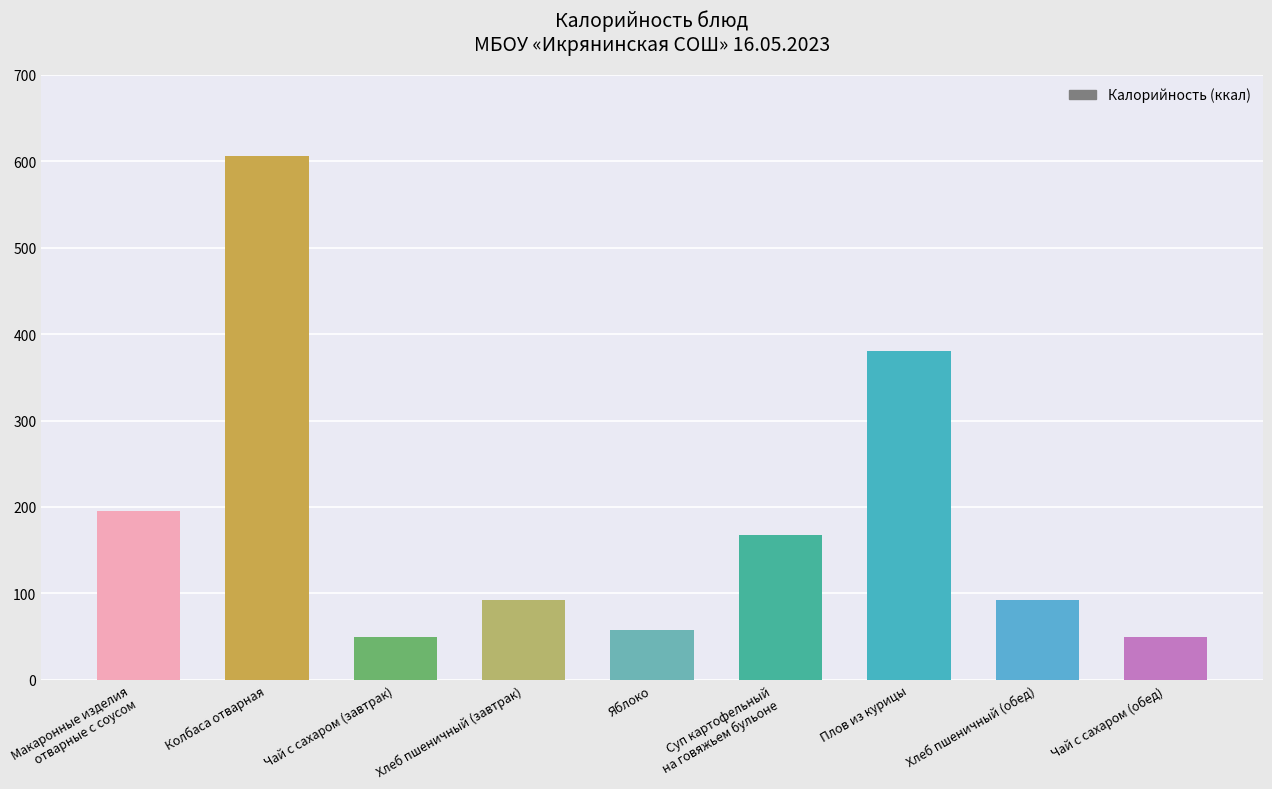

How many categories are shown in the chart?

9